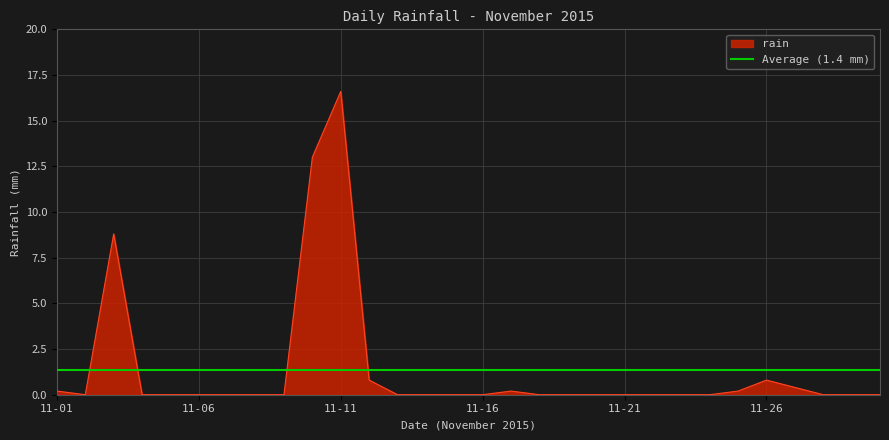

How many interior local peaks (higher than both neighbors) does the data have?

4